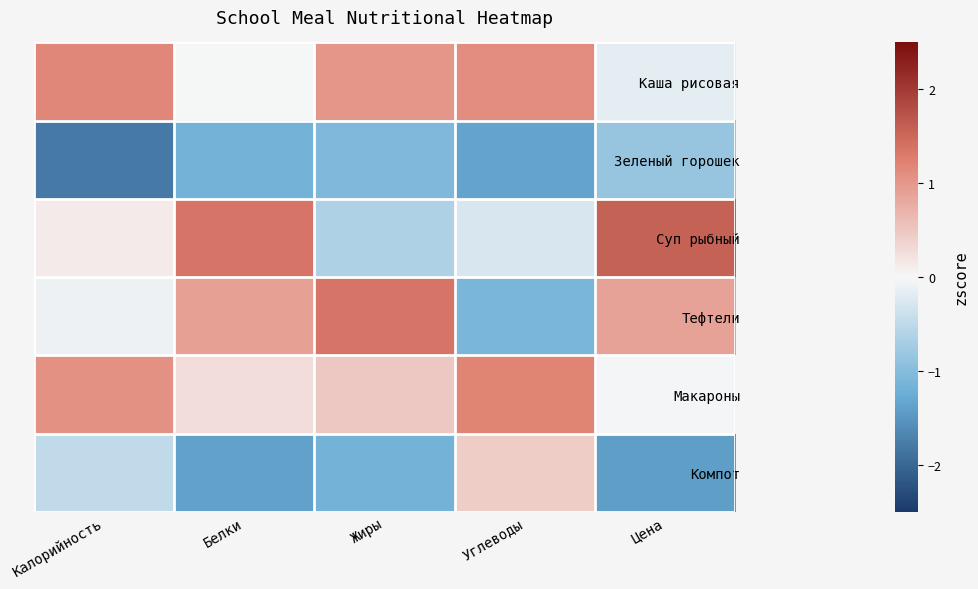

Rank the series by their maximum value, from lowest to highest.

Зеленый горошек, Компот, Каша рисовая, Макароны, Тефтели, Суп рыбный